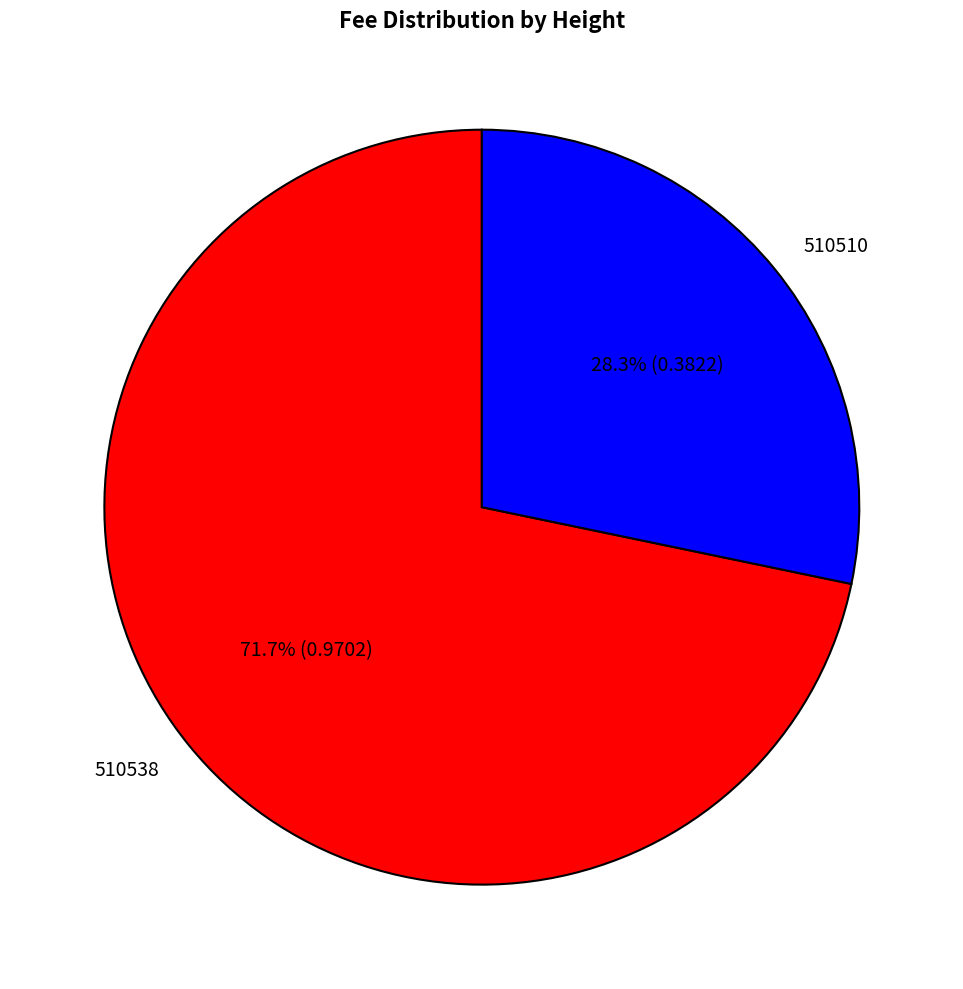

True or false: 510538 accounts for 72% of the total.

True